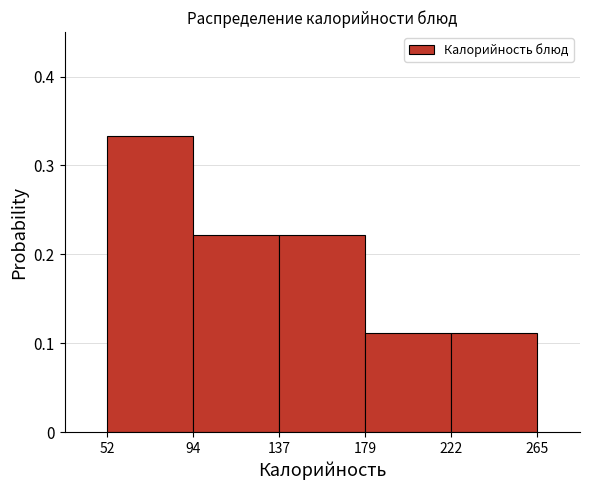

Reading left to right, transcribe this chart: for each bar, give the range it covers on the x-axis and its height. The values are not printed on the chart, so give them approximately, as read against the axis.

52 to 94: 0.33
94 to 137: 0.22
137 to 179: 0.22
179 to 222: 0.11
222 to 265: 0.11